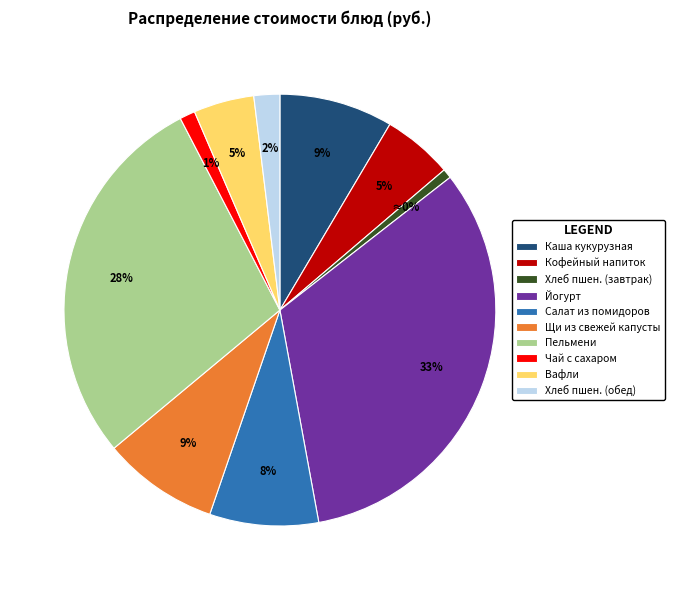

Which has a higher value, Салат из помидоров or Кофейный напиток?

Салат из помидоров